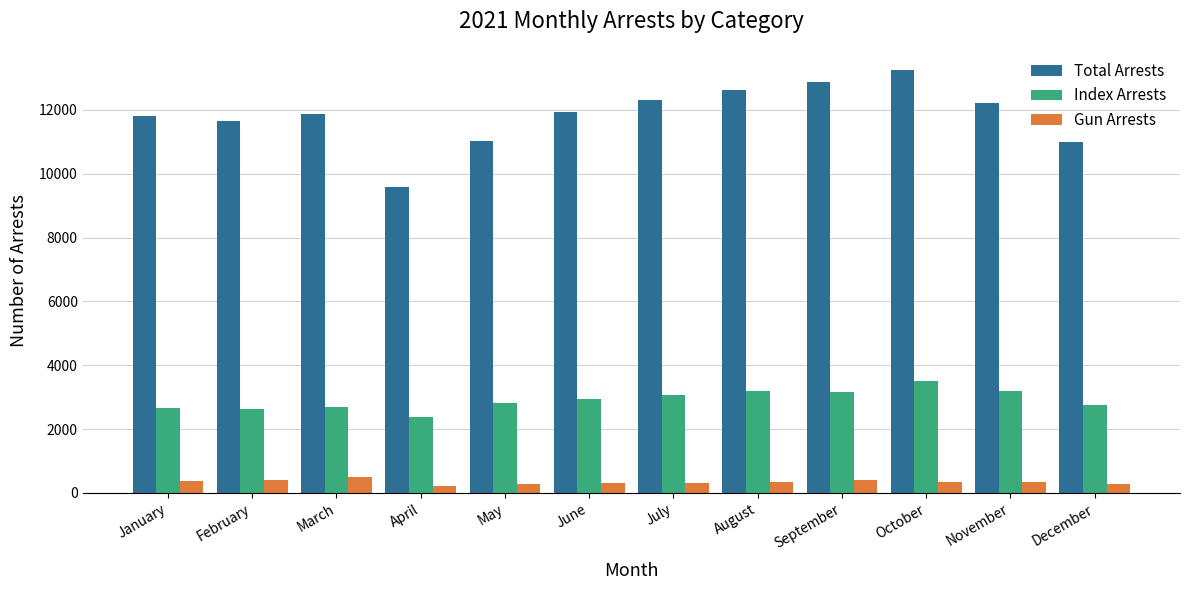

Read the Index Arrests value at March.

2689